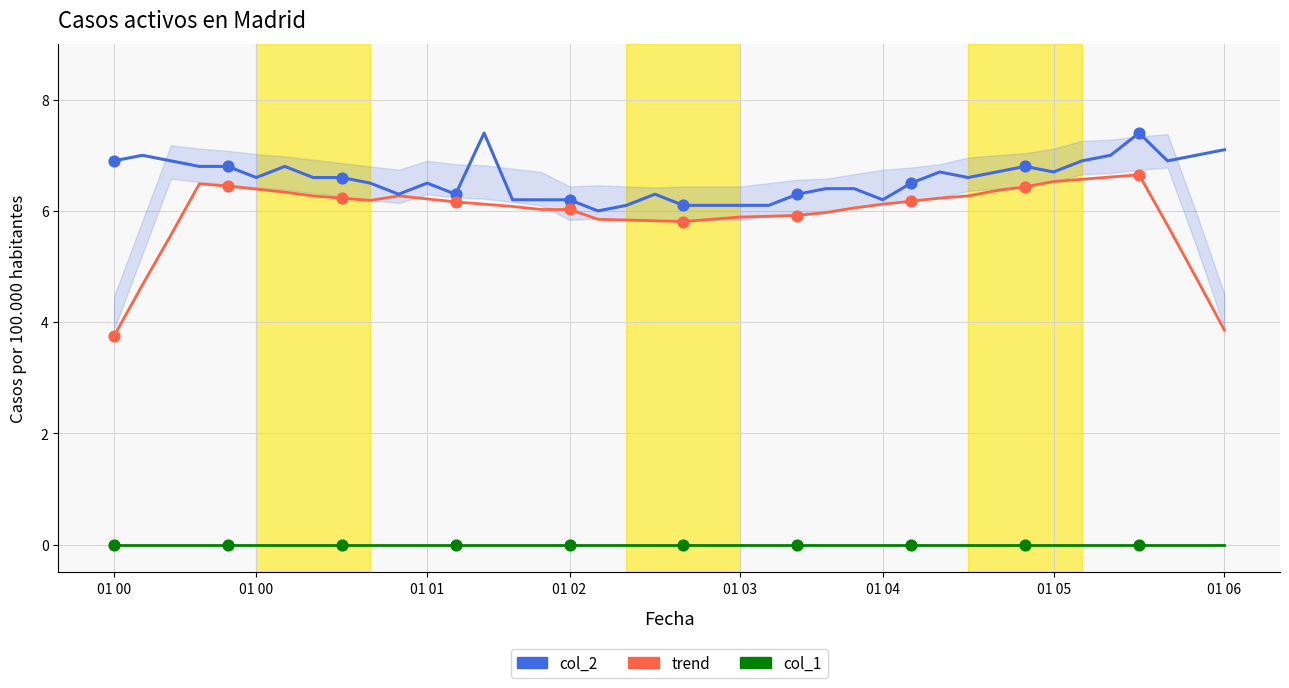

At which category is the sum across all series the highest?

36